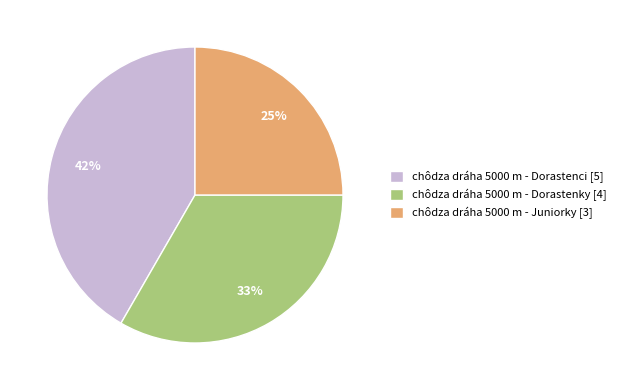

To the nearest percent, what is the combined percentage of chôdza dráha 5000 m - Juniorky [3] and chôdza dráha 5000 m - Dorastenky [4]?

58%